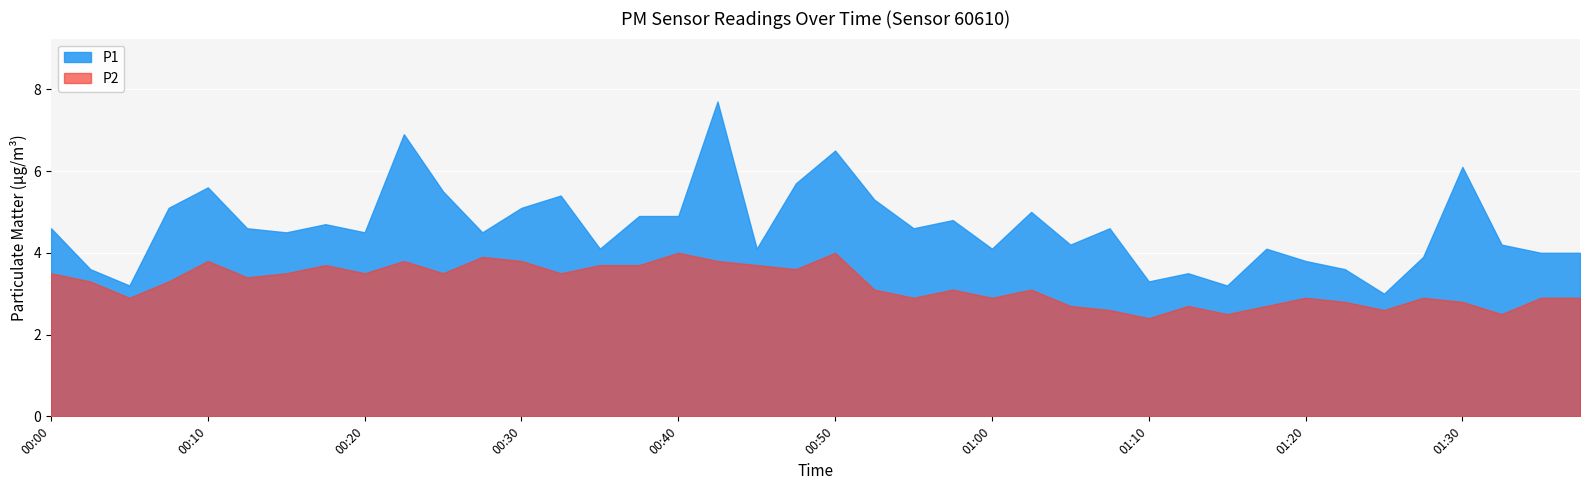

True or false: P1 has more than 0 interior local peaks.

True